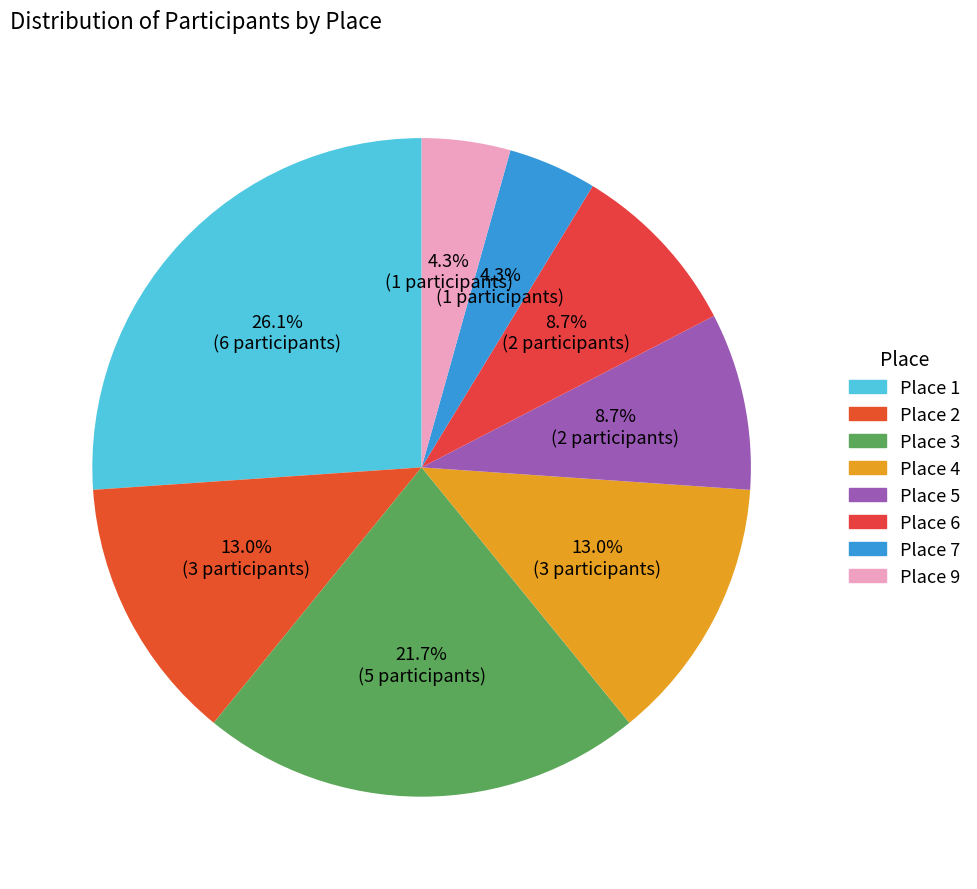

To the nearest percent, what is the difference between the largest and smallest slice percentages?

22%